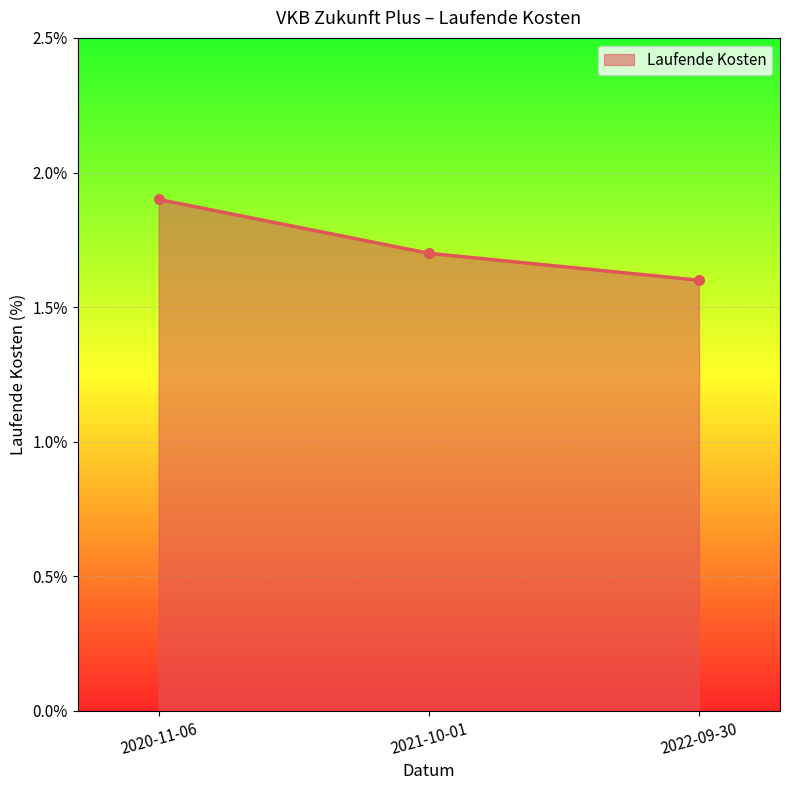

What is the label of the 3rd point from the left?

2022-09-30